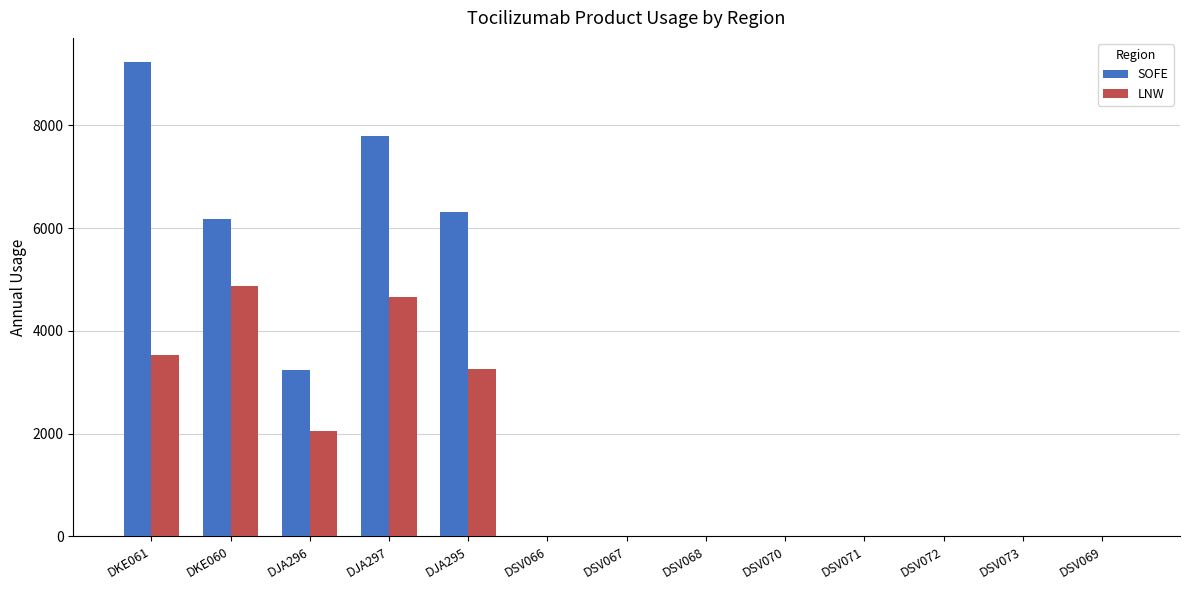

What is the sum of all LNW values?

18402